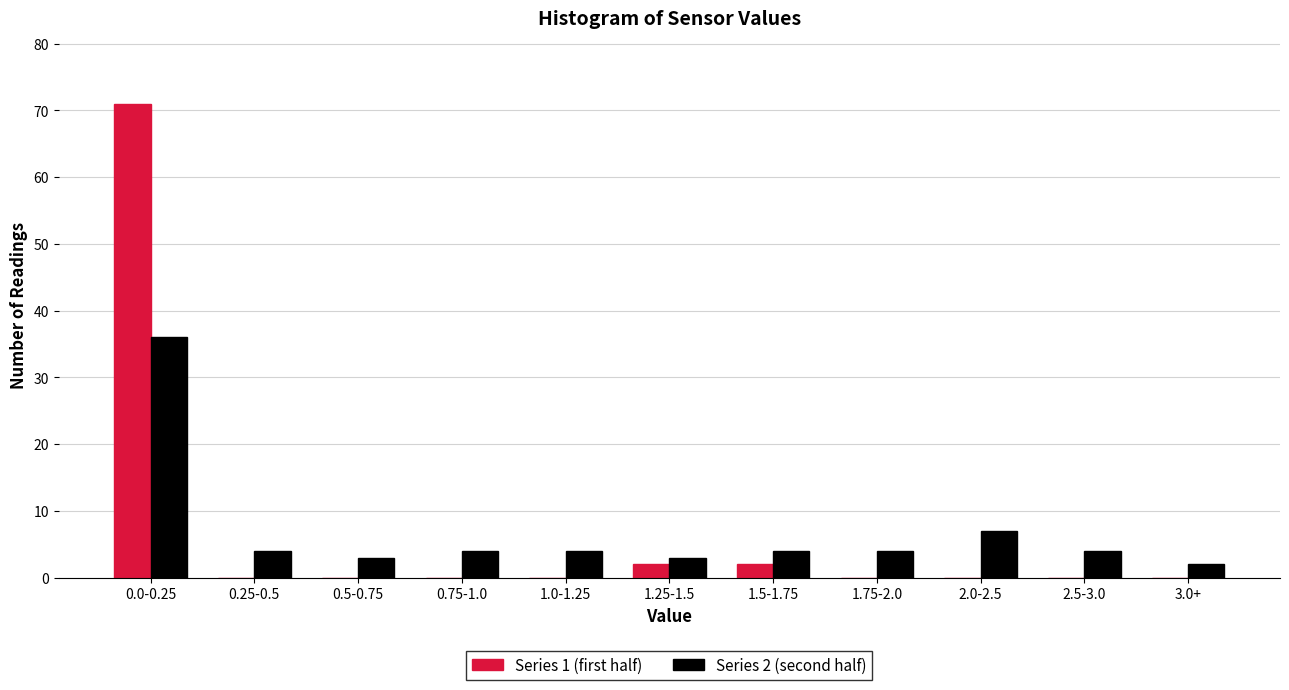

Reading left to right, extract all data points from this chart.

Series 1 (first half): 0.0-0.25=71	0.25-0.5=0	0.5-0.75=0	0.75-1.0=0	1.0-1.25=0	1.25-1.5=2	1.5-1.75=2	1.75-2.0=0	2.0-2.5=0	2.5-3.0=0	3.0+=0
Series 2 (second half): 0.0-0.25=36	0.25-0.5=4	0.5-0.75=3	0.75-1.0=4	1.0-1.25=4	1.25-1.5=3	1.5-1.75=4	1.75-2.0=4	2.0-2.5=7	2.5-3.0=4	3.0+=2